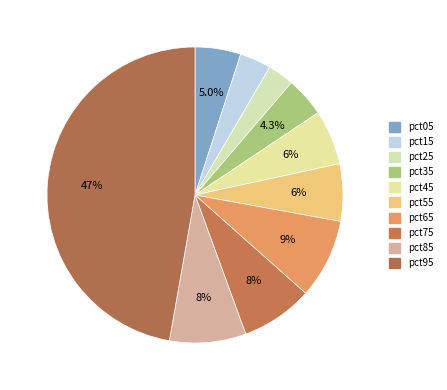

Rank the categories by value from lowest to highest.

pct25, pct15, pct35, pct05, pct45, pct55, pct75, pct85, pct65, pct95